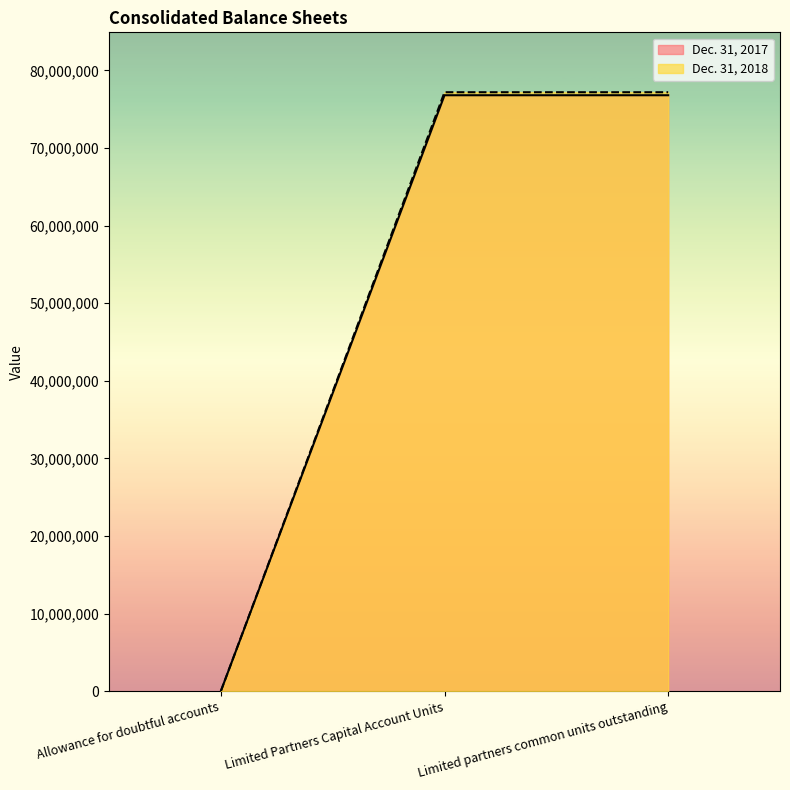

What is the total value across all series at Allowance for doubtful accounts?

8.5